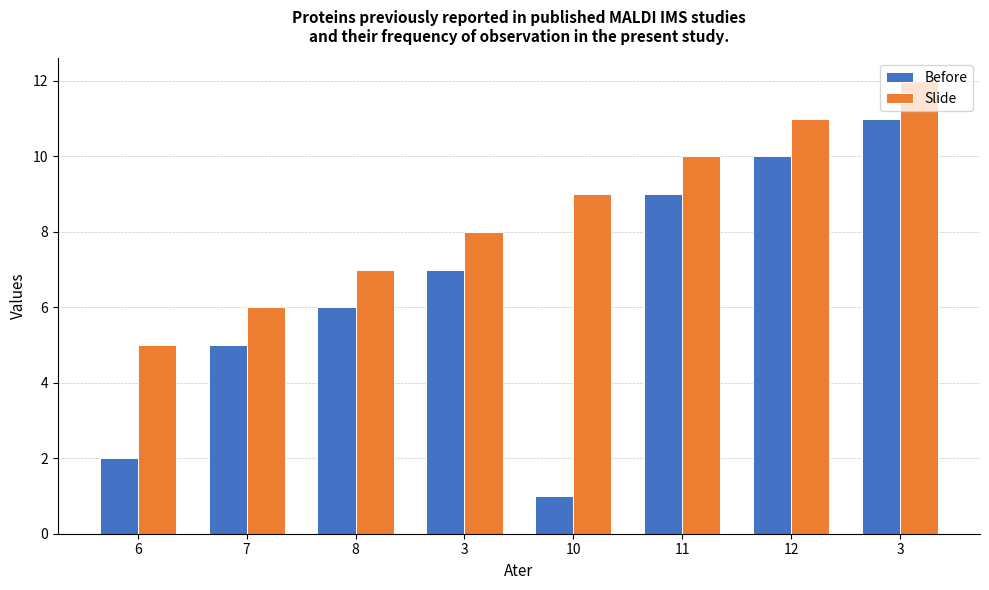

How many bars are there in each group?

2